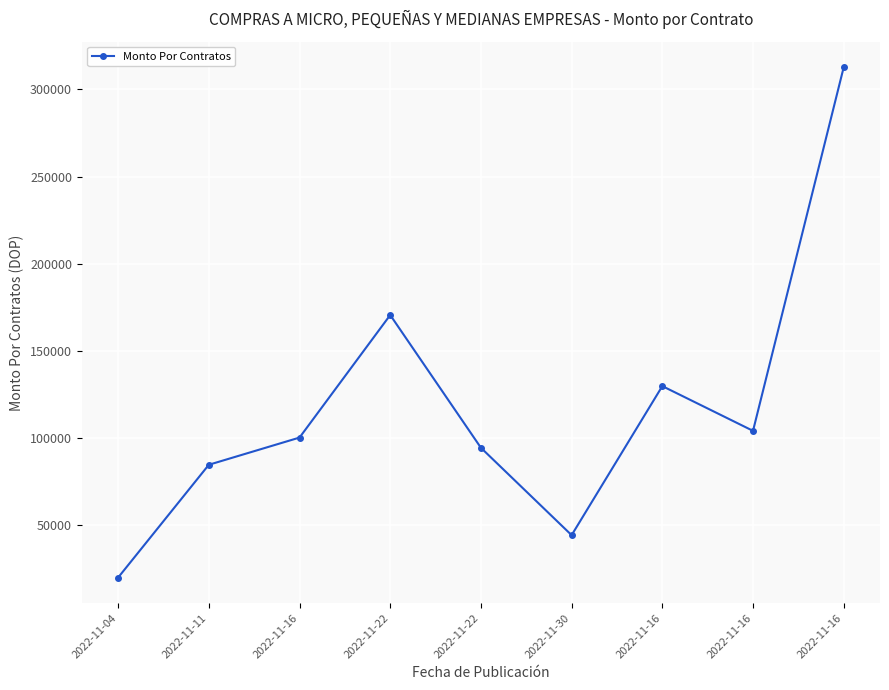

What is the difference between the maximum and minimum values?

292699.0